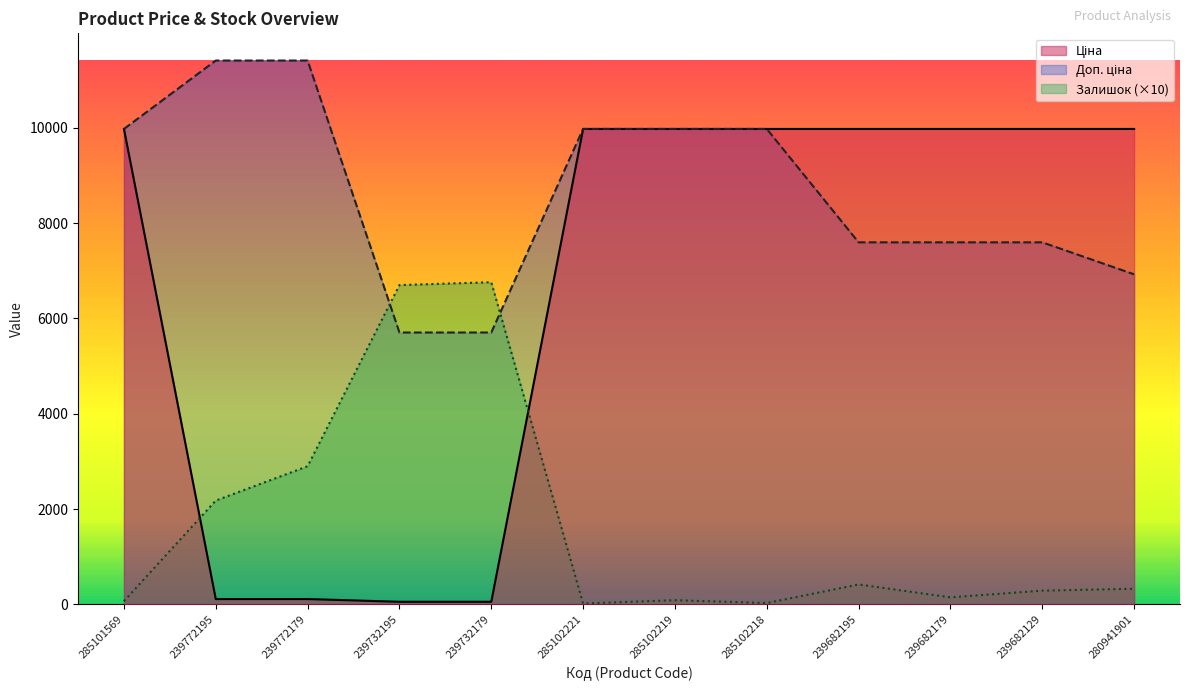

Which label corresponds to the smallest value in the chart?

285102221